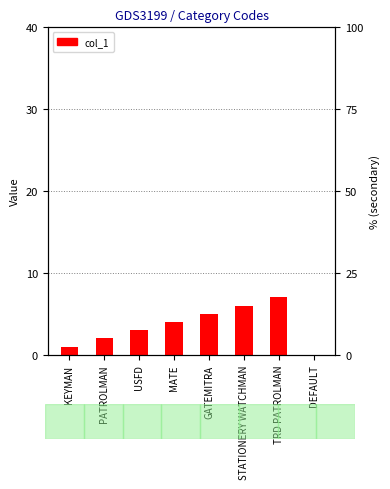

The chart shows a value of 3 at TRD PATROLMAN. True or false?

False